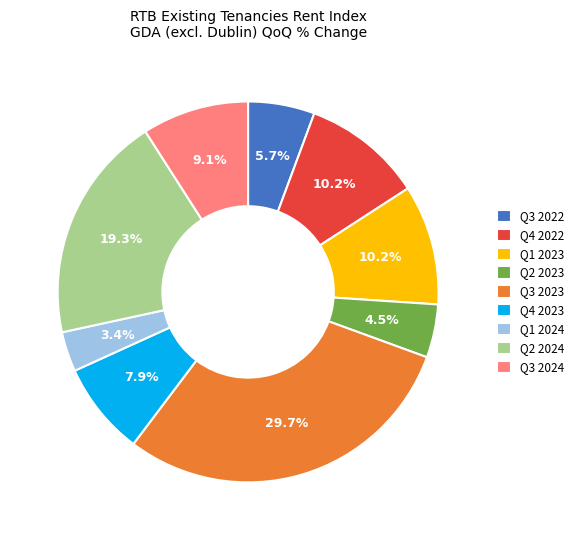

Which slice is the smallest?

Q1 2024